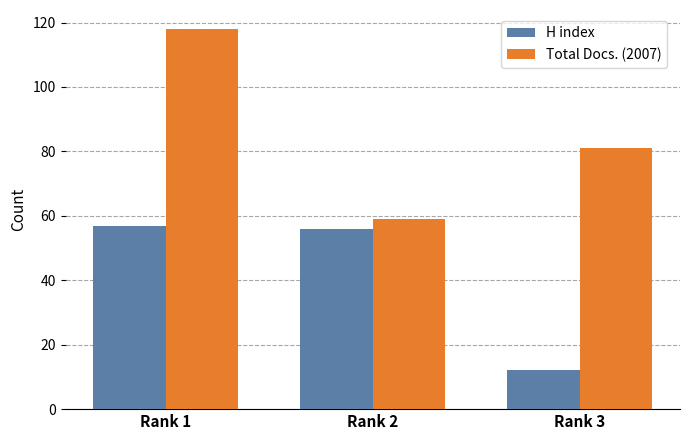

Rank the series by their average value, from highest to lowest.

Total Docs. (2007), H index